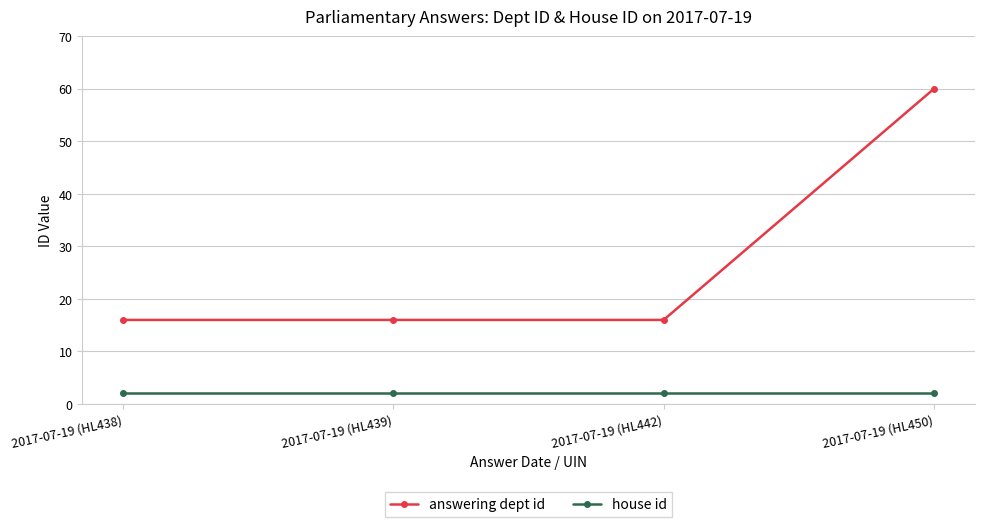

What is the sum of the answering dept id values at 2017-07-19 (HL442) and 2017-07-19 (HL450)?

76